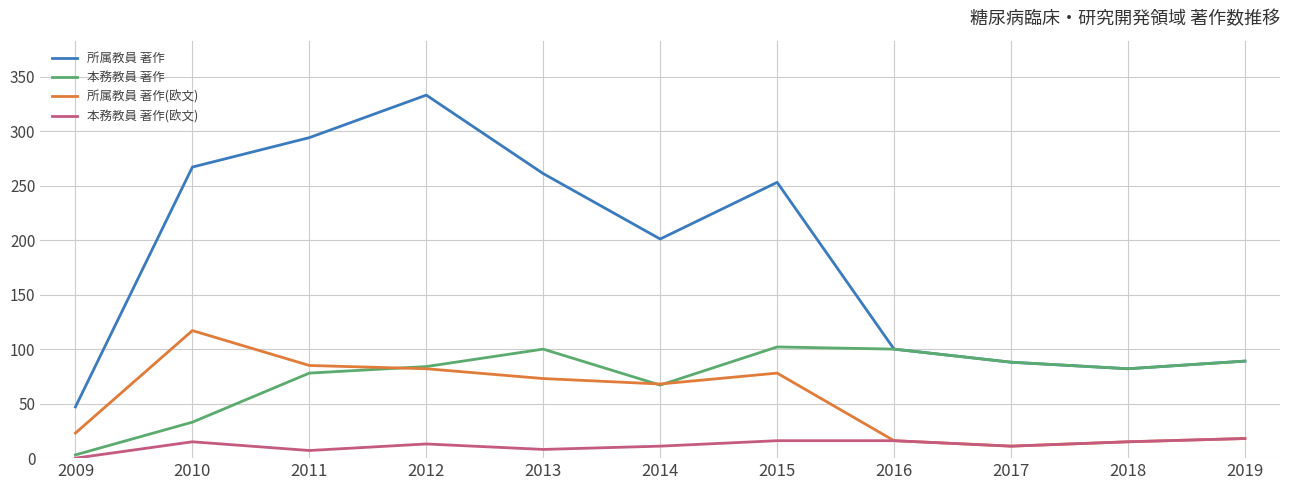

How many series are shown in this chart?

4